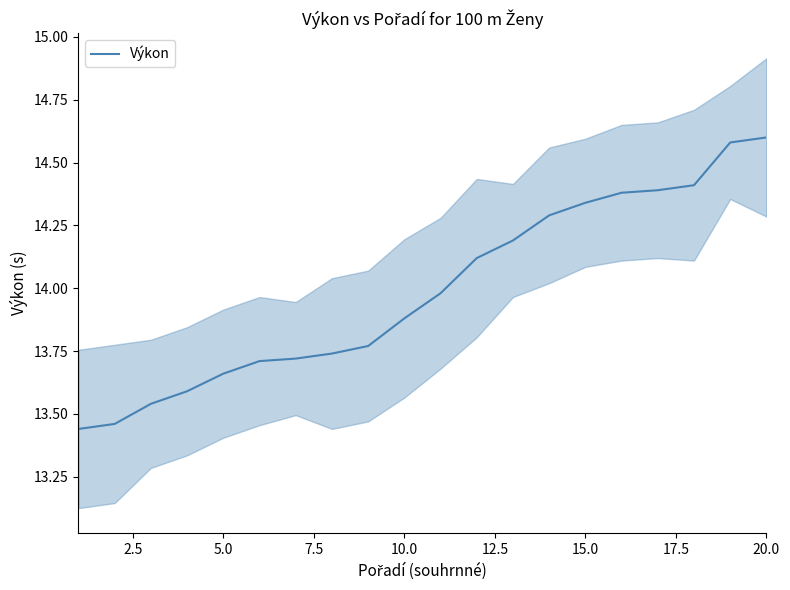

Reading left to right, list all the values displayed in this chart.

13.4	13.5	13.5	13.6	13.7	13.7	13.7	13.7	13.8	13.9	14.0	14.1	14.2	14.3	14.3	14.4	14.4	14.4	14.6	14.6